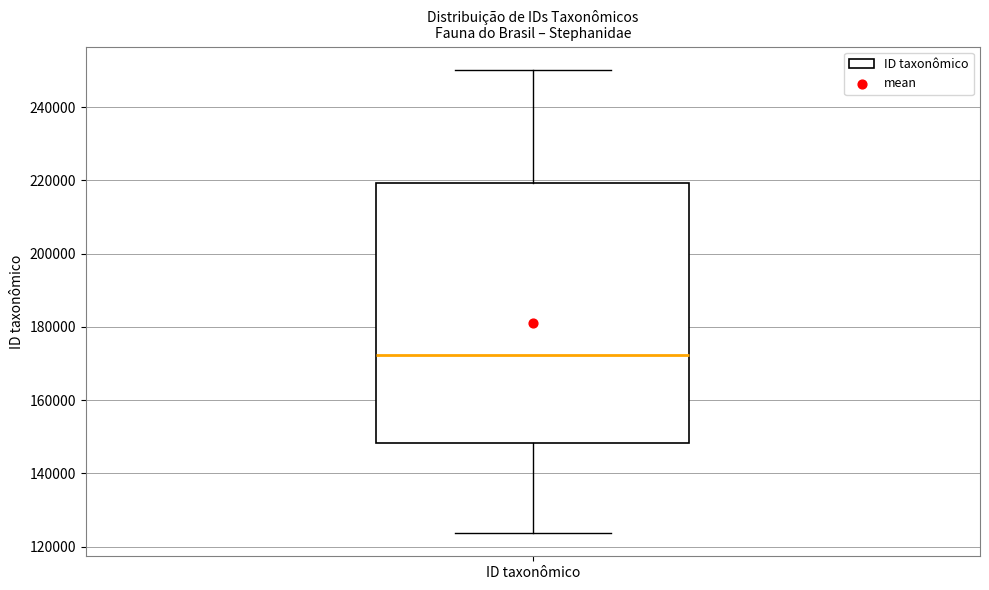

Read this box plot against the y-axis: the position of the median line, the range covered by the box, and the ends of both whiskers. The values are not printed on the chart, so give them approximately, as read against the axis.

median 172000, box 148000 to 220000, whiskers 124000 to 250000